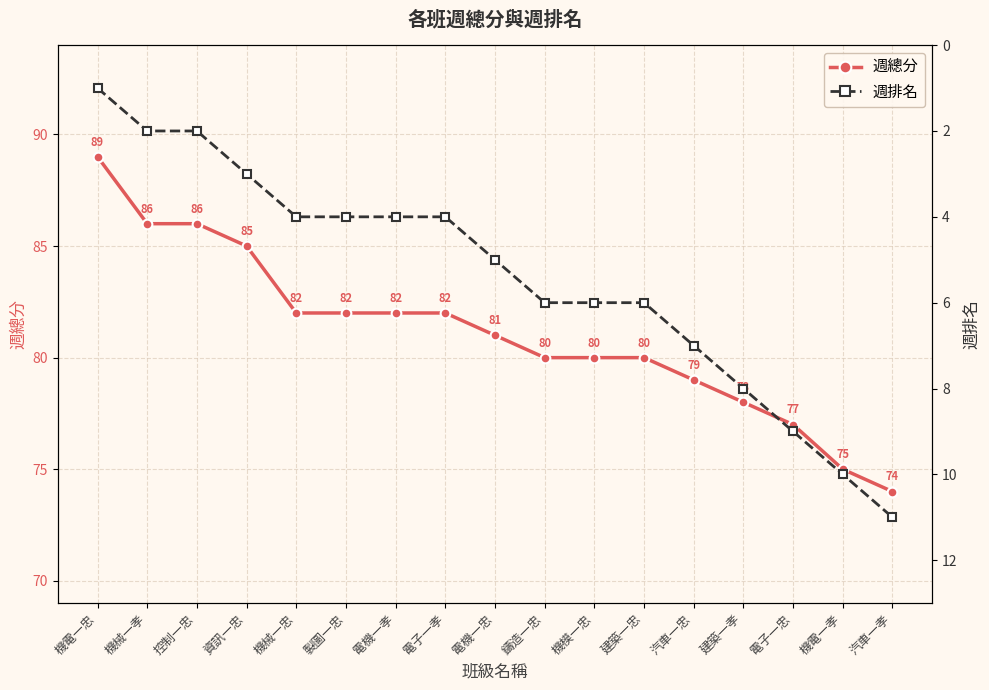

True or false: 週總分 and 週排名 cross at least once.

False